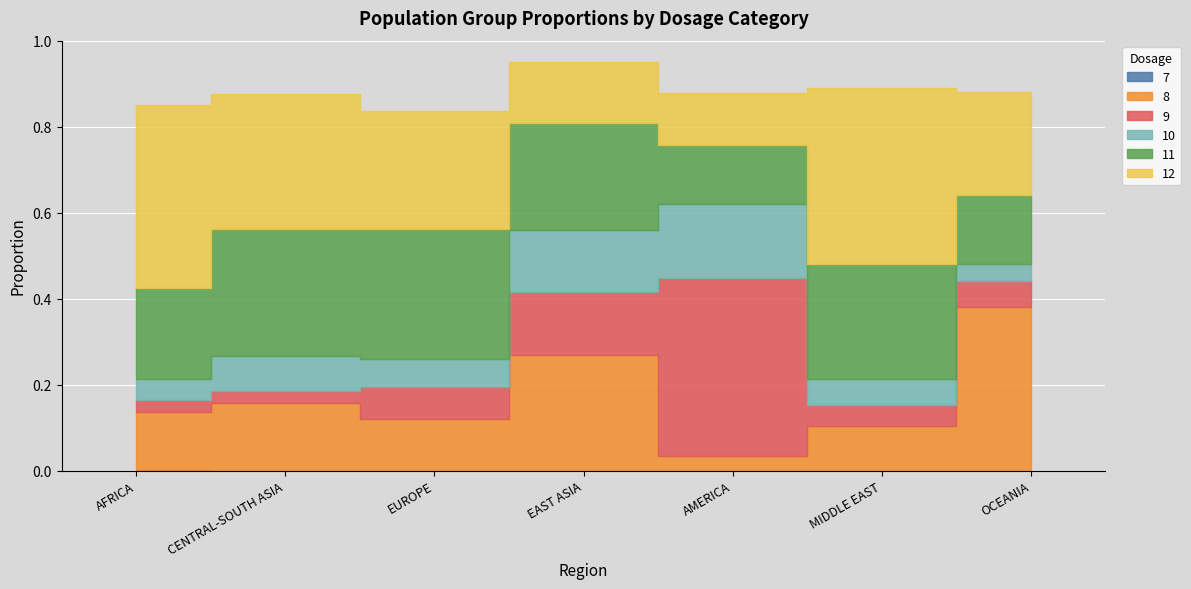

Which series changed the most between CENTRAL-SOUTH ASIA and OCEANIA?

8